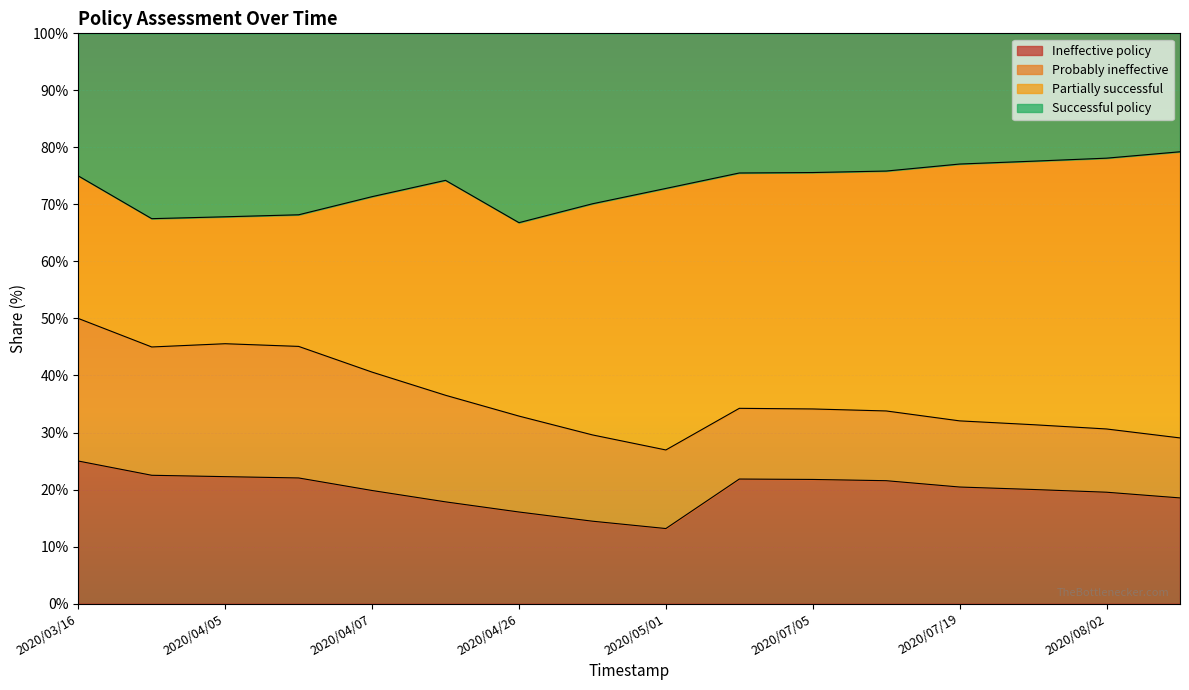

Where is the first local minimum for Successful policy?

2020/03/16 04:07:34